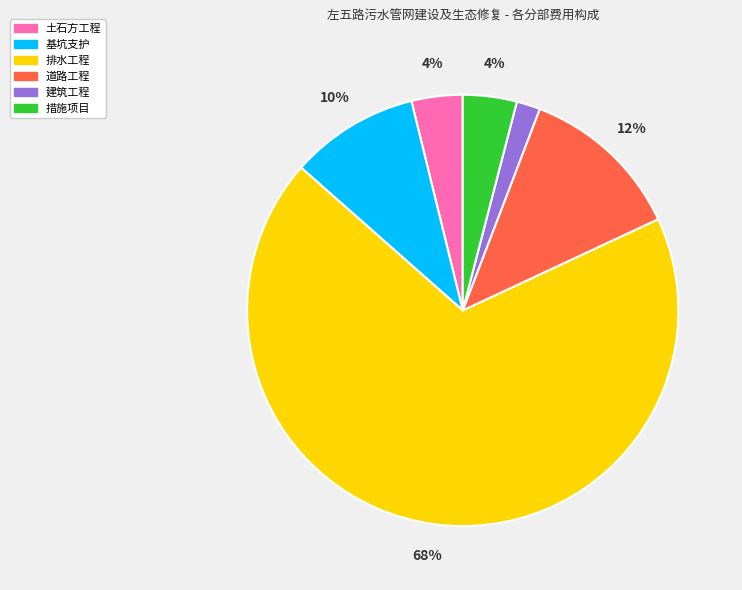

How many segments does this pie chart have?

6